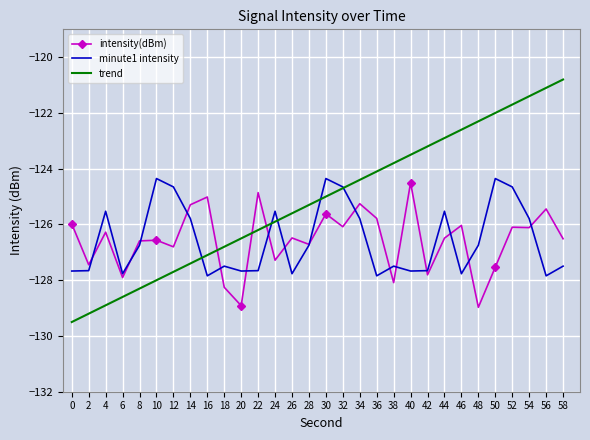

Between 24 and 52, which series saw the biggest shift?

trend